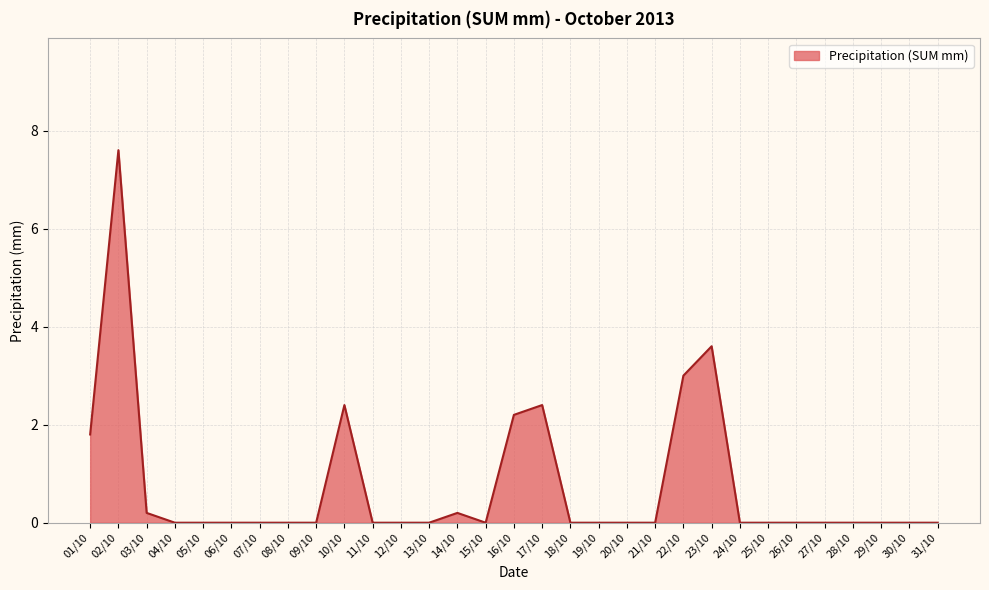

How many series are shown in this chart?

1